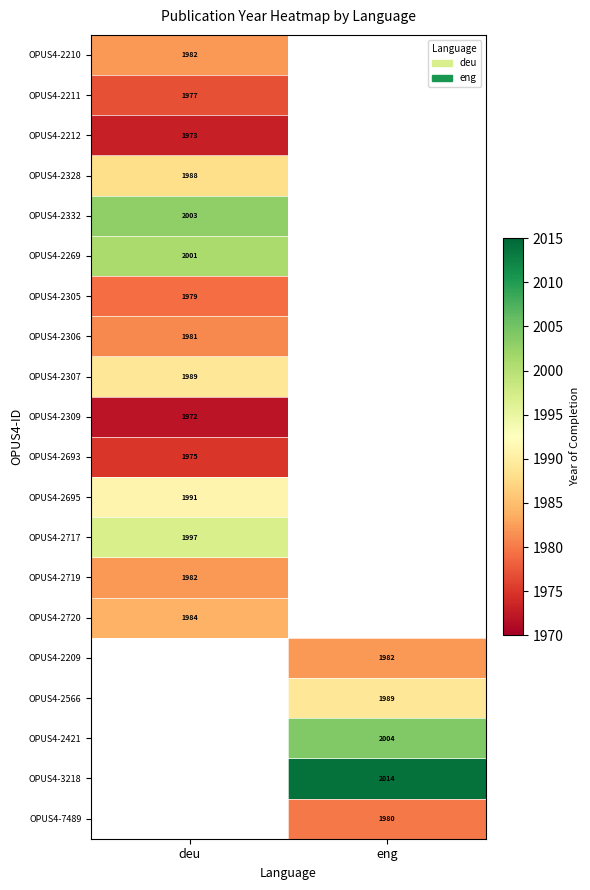

At which category does the chart reach its peak across all series?

eng